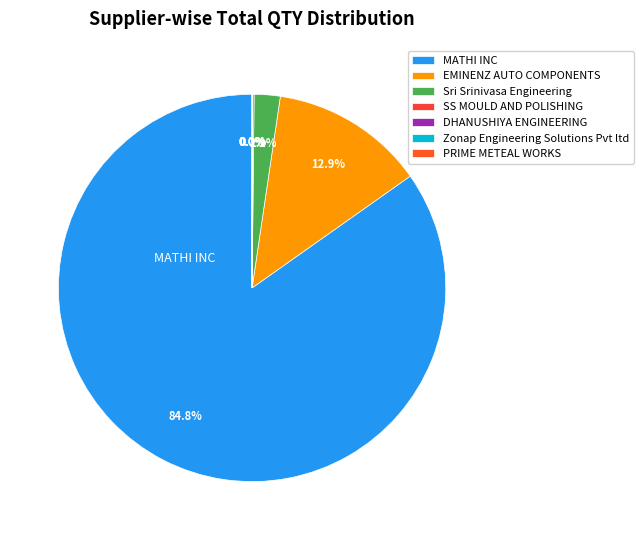

Is it true that SS MOULD AND POLISHING is 1% of the pie?

False